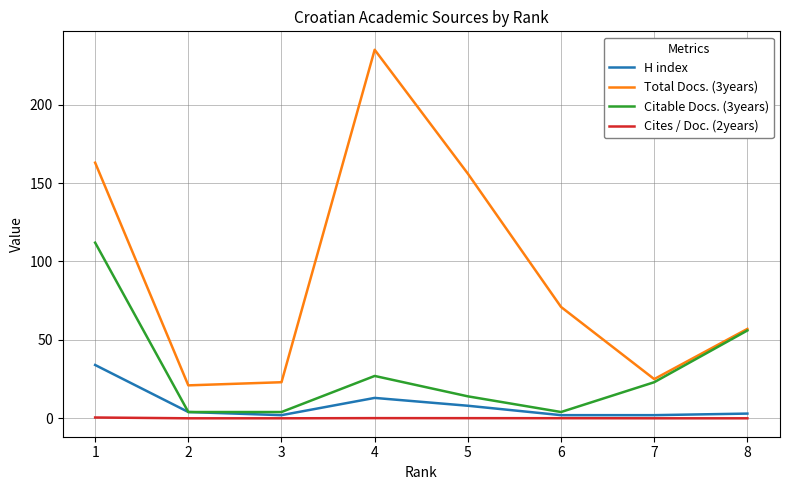

True or false: H index has more than 0 interior local peaks.

True